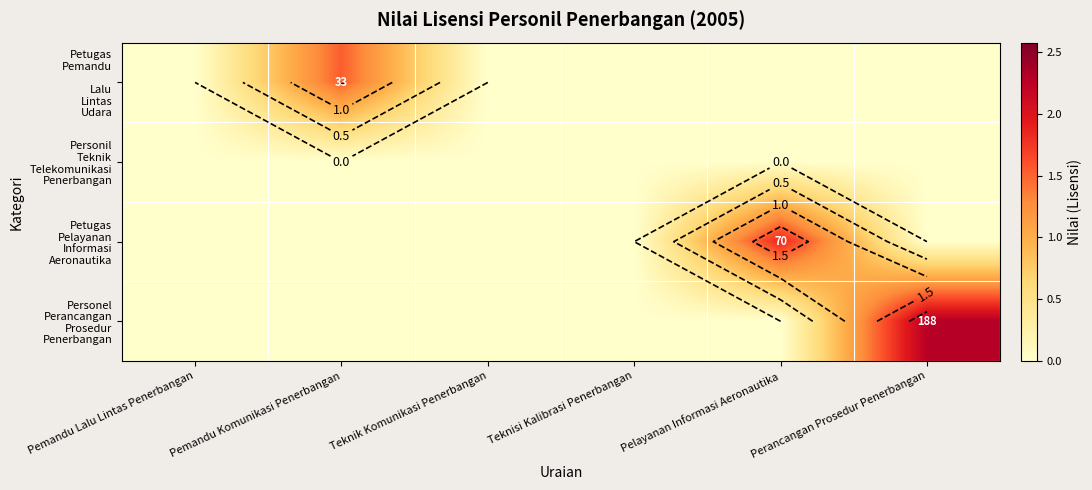

List the series in order of their peak value, highest first.

Personel Perancangan Prosedur Penerbangan, Petugas Pelayanan Informasi Aeronautika, Petugas Pemandu Lalu Lintas Udara, Personil Teknik Telekomunikasi Penerbangan